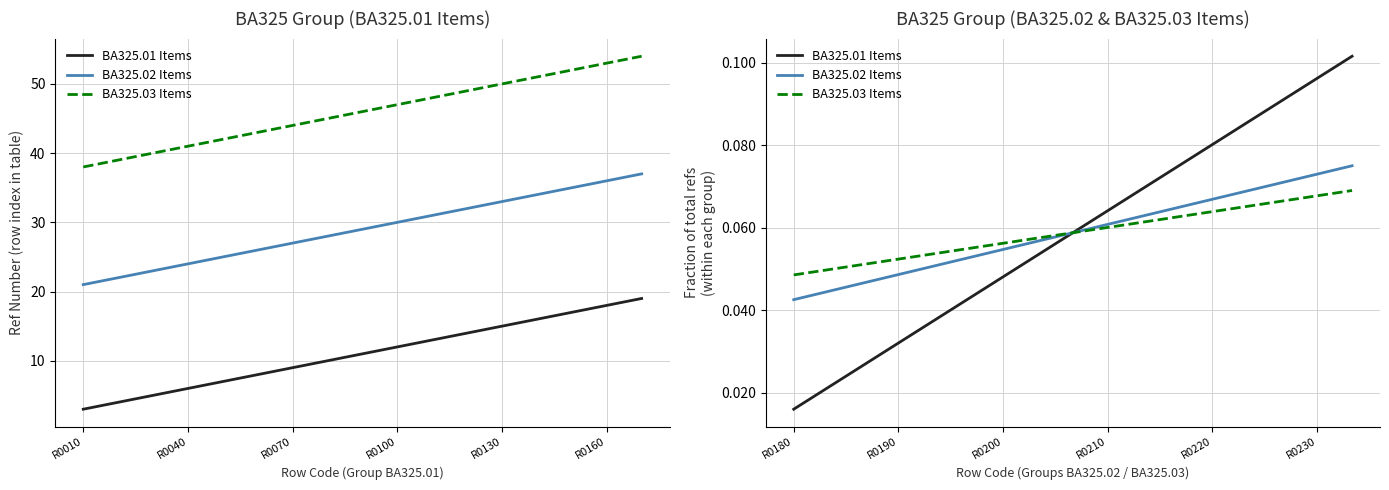

True or false: BA325.02 Items and BA325.03 Items intersect in this chart.

False